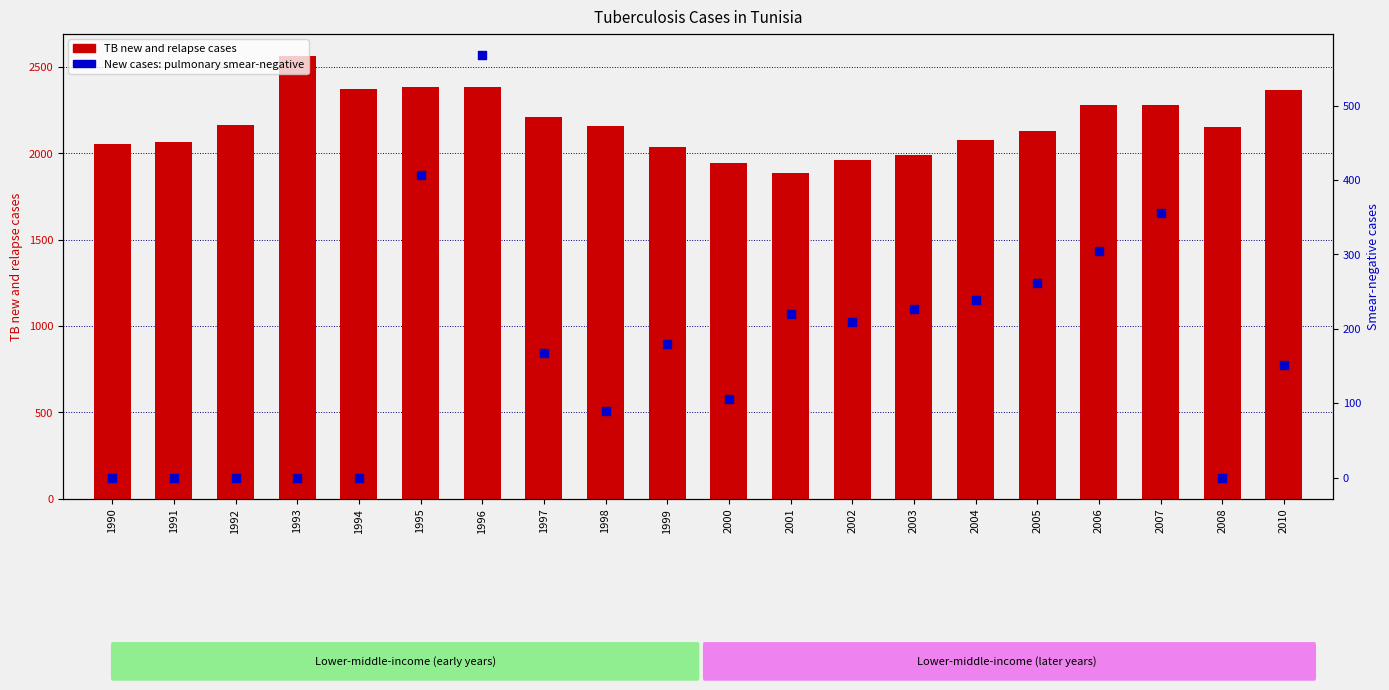

What is the total value across all series at 1992?

2164